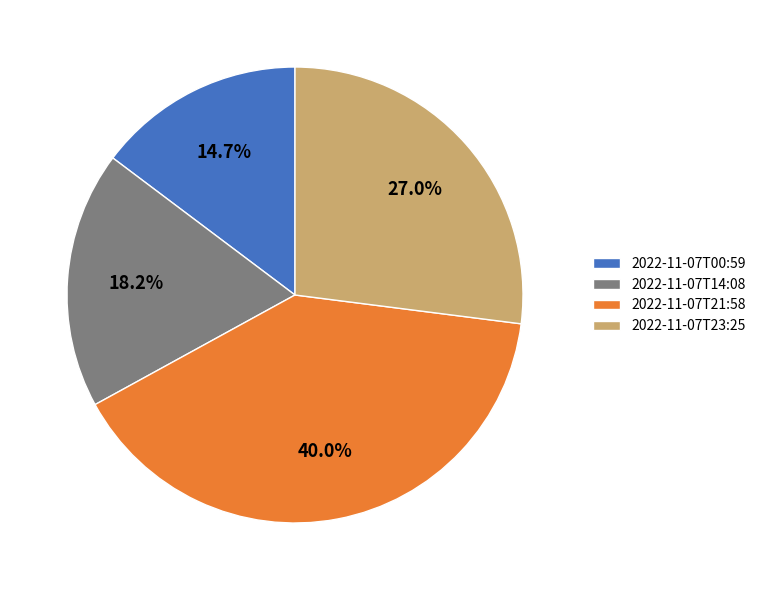

What is the ratio of the value at 2022-11-07T00:59 to the value at 2022-11-07T23:25?

0.5